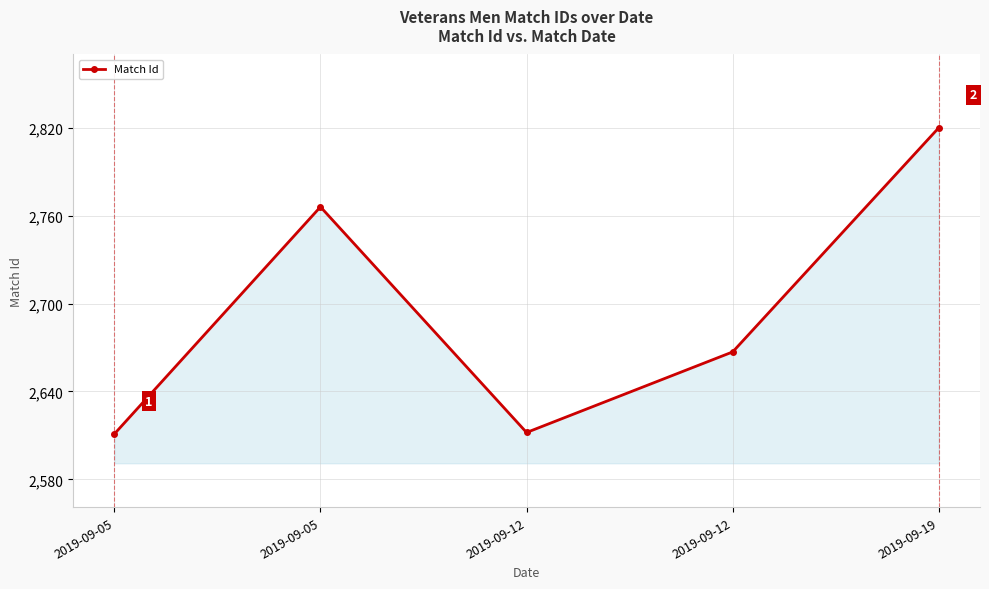

Read the value at 2019-09-05, to the nearest 10.

2610